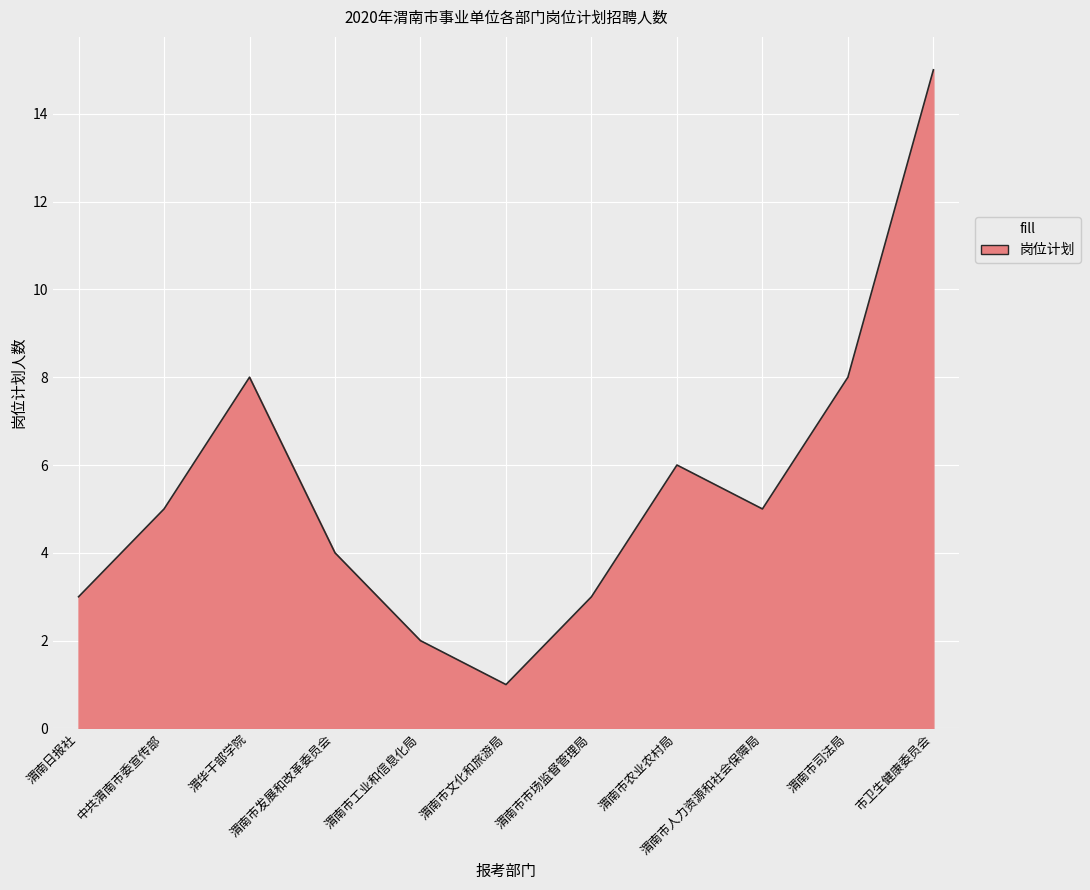

How many interior local valleys (lower than both neighbors) does the data have?

2